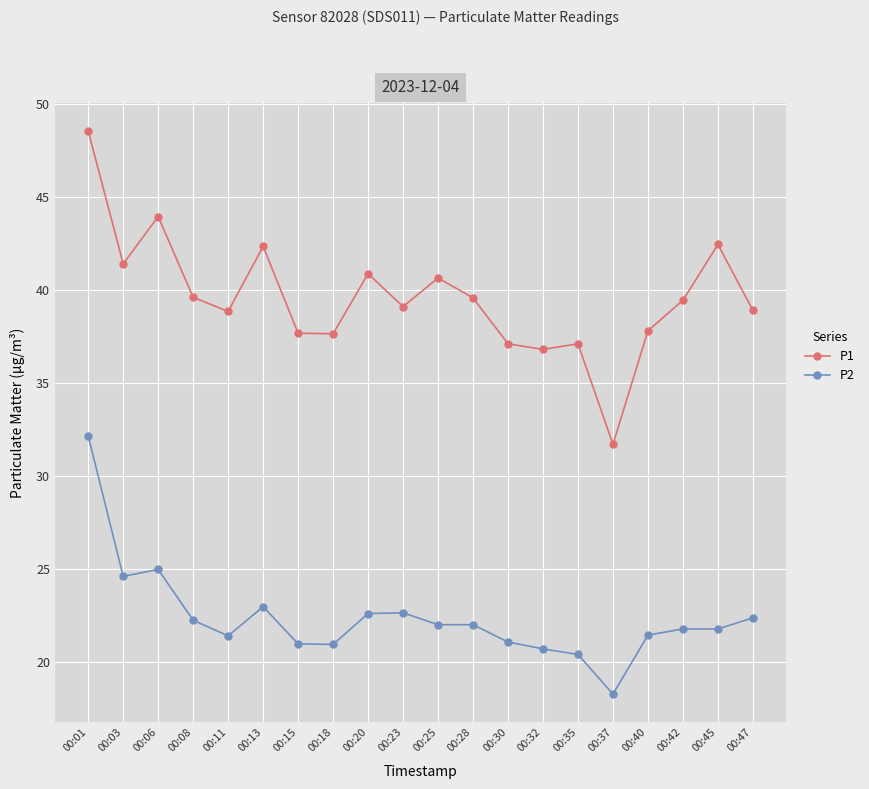

What is the difference between the maximum and minimum values in the P2 series?

13.9